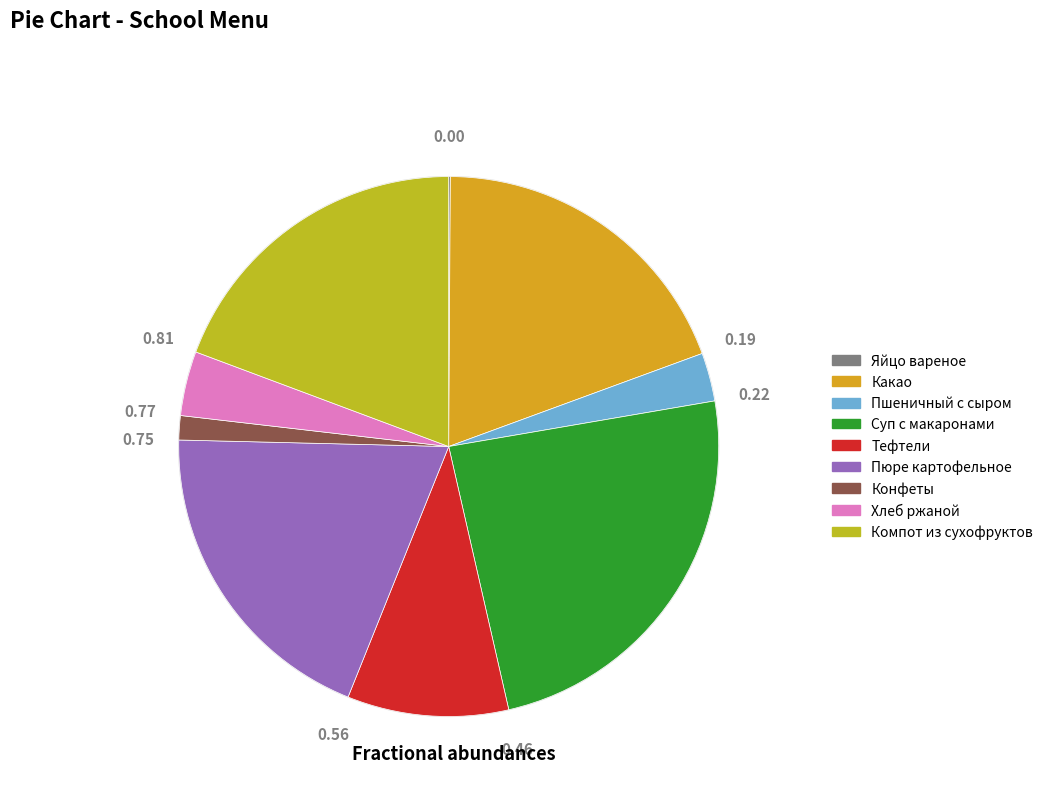

What percentage do Конфеты and Какао together represent?

20.8%